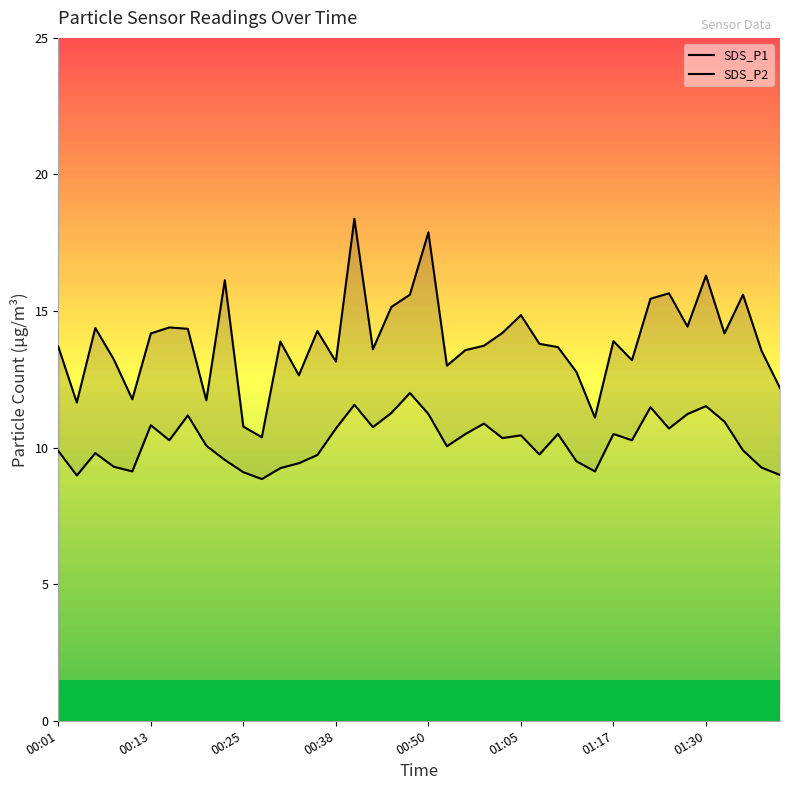

True or false: SDS_P2 has a value of 3.3 at 00:25.

False